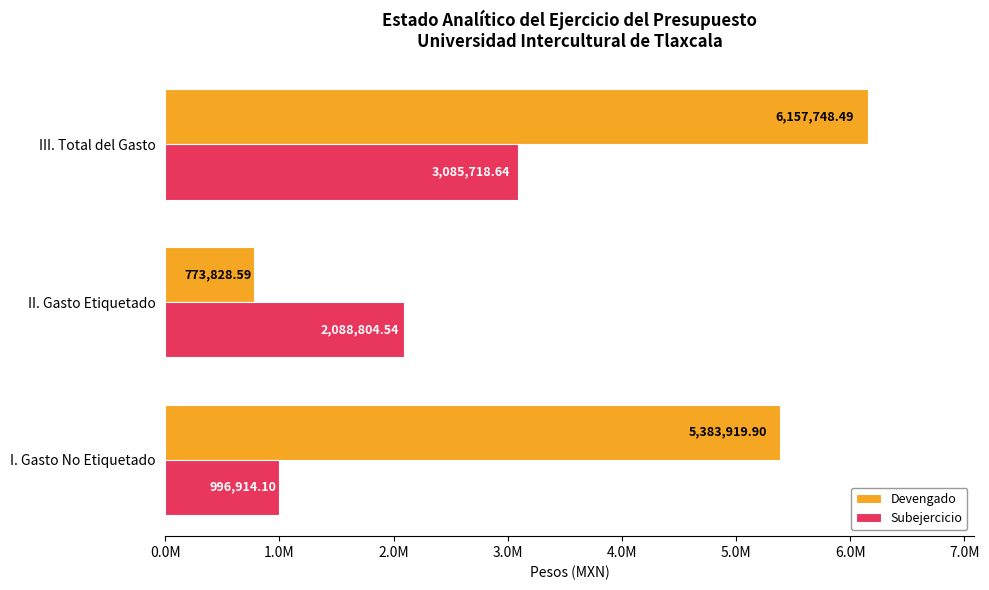

Rank the series by their maximum value, from highest to lowest.

Devengado, Subejercicio